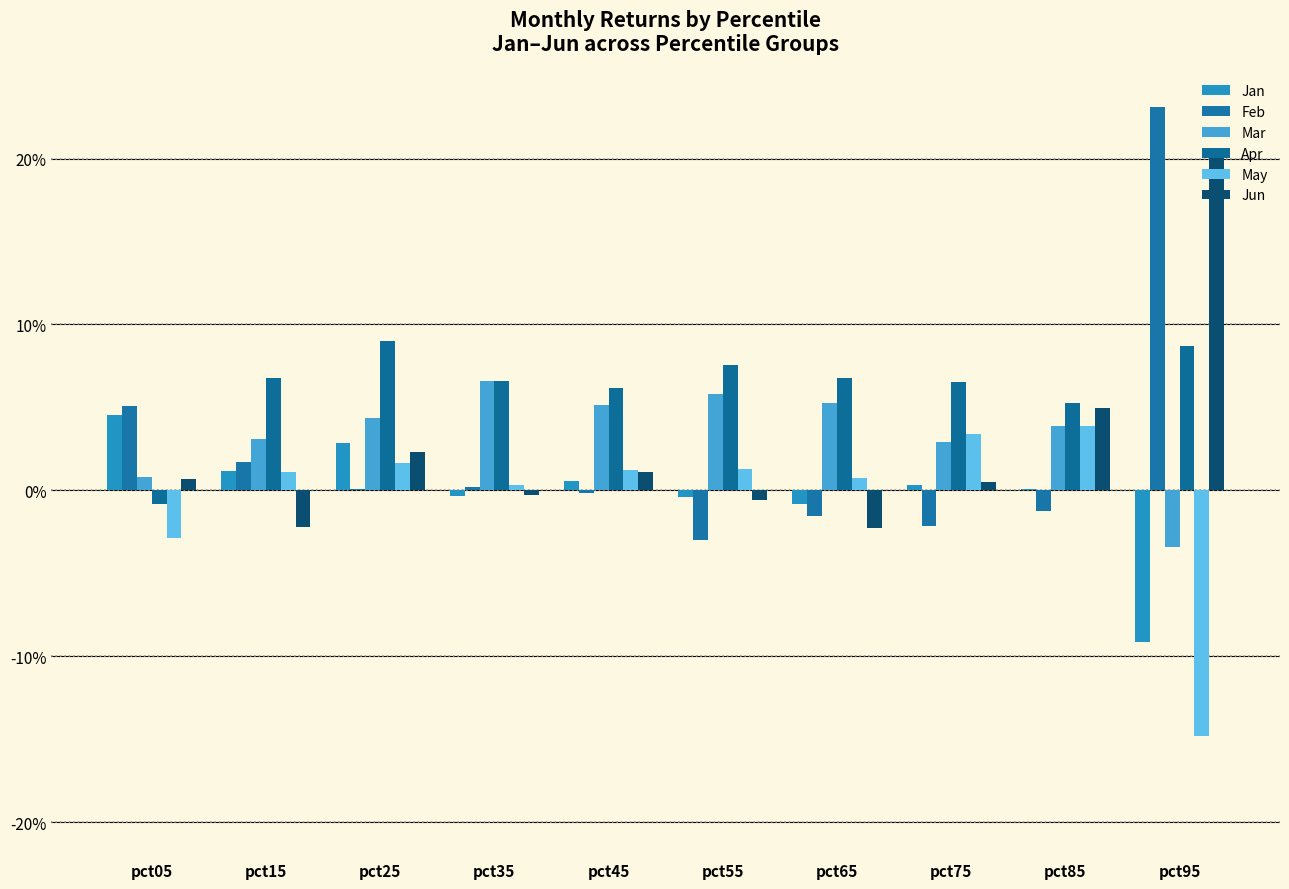

At pct15, list the series in order from largest to smallest.

Apr, Mar, Feb, Jan, May, Jun